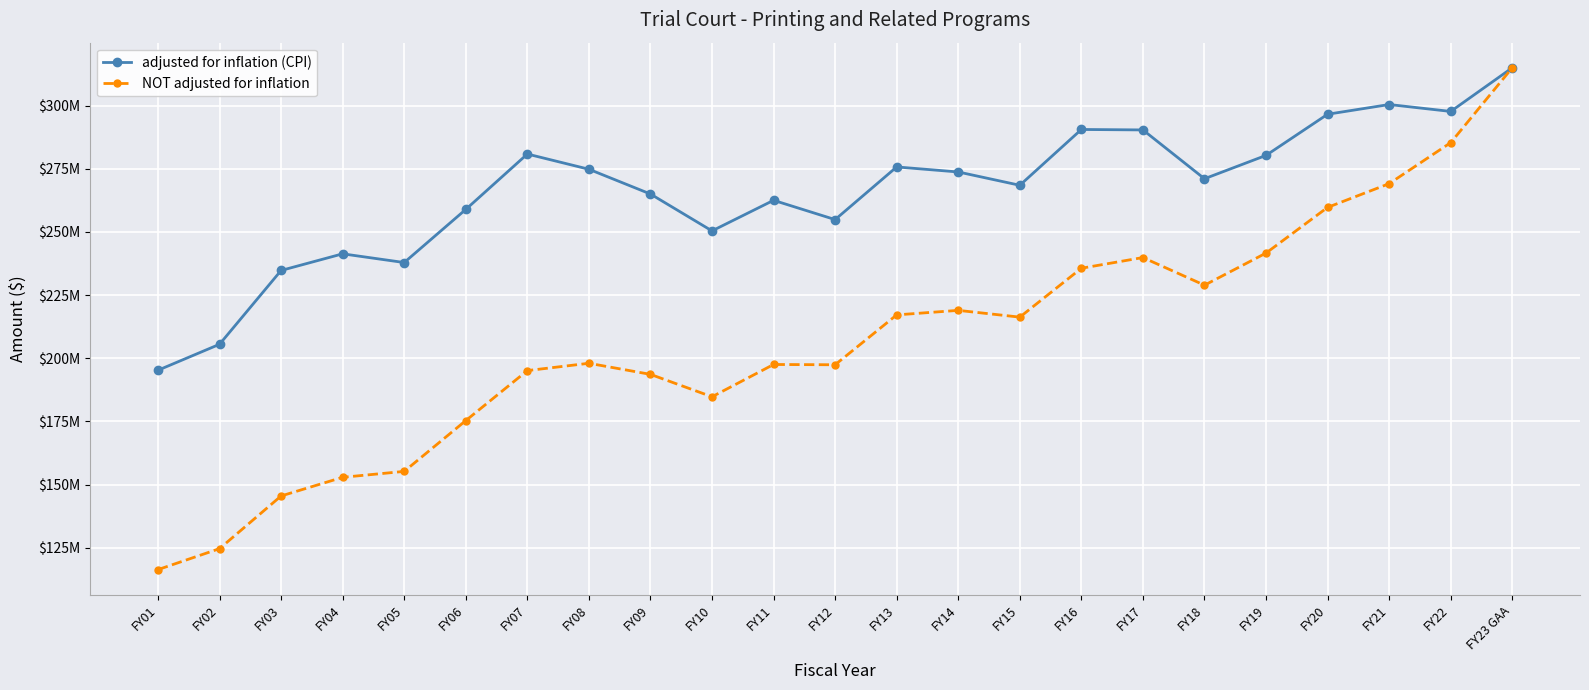

True or false: NOT adjusted for inflation has more than 1 interior local peaks.

True